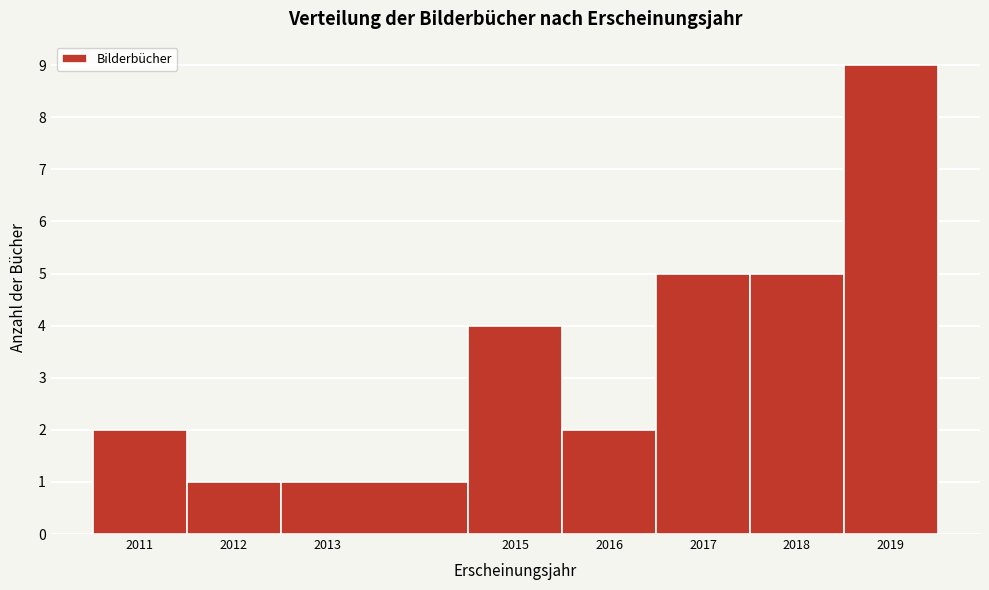

Over which range of the x-axis is the bar tallest?

2018.5 to 2019.5